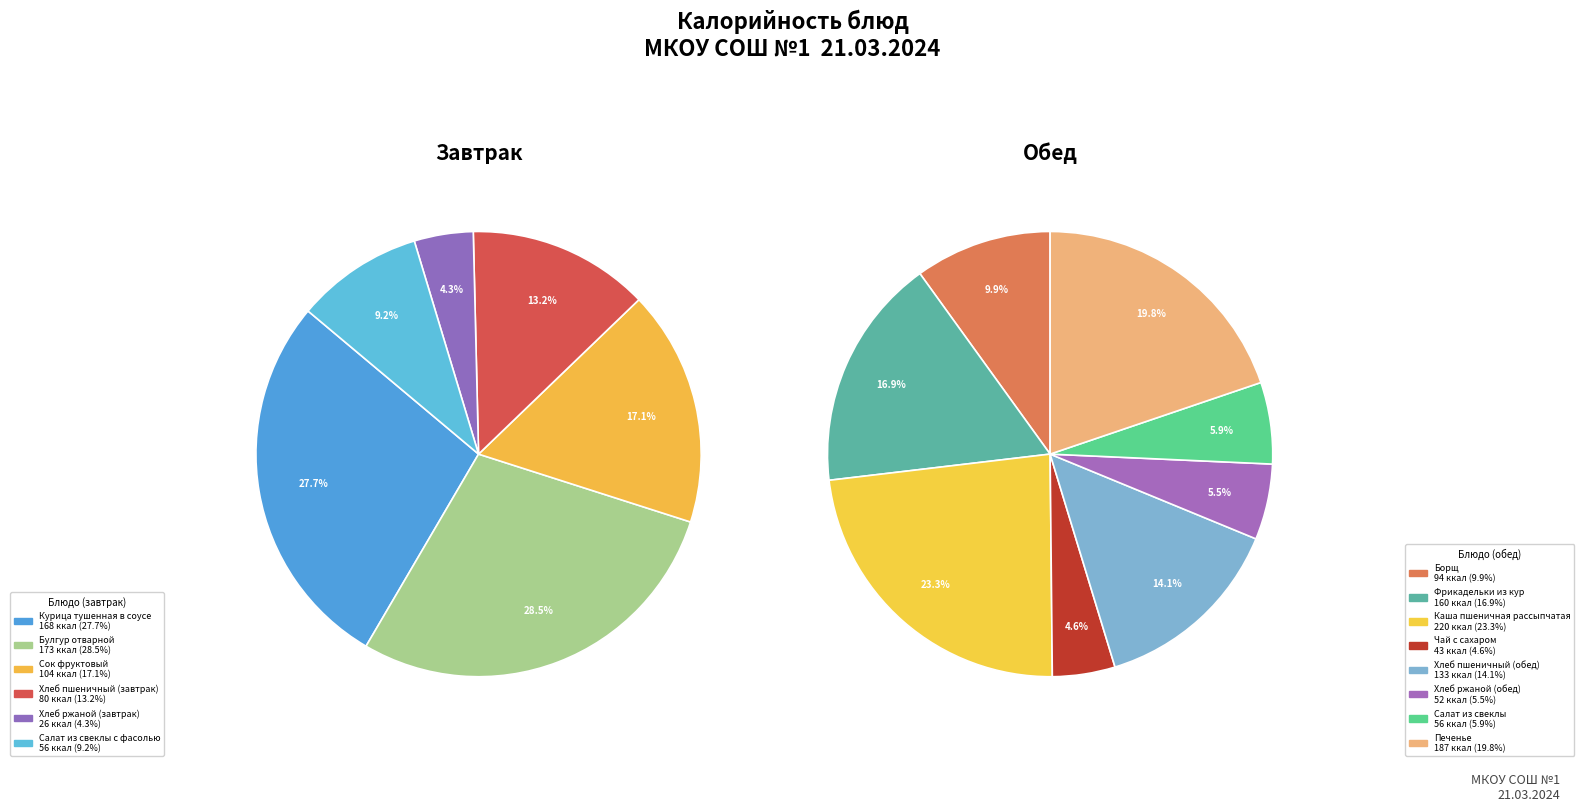

Rank the categories by value from highest to lowest.

Каша пшеничная рассыпчатая, Печенье, Булгур отварной, Курица тушенная в соусе, Фрикадельки из кур, Хлеб пшеничный (обед), Сок фруктовый, Борщ, Хлеб пшеничный (завтрак), Салат из свеклы с фасолью, Салат из свеклы, Хлеб ржаной (обед), Чай с сахаром, Хлеб ржаной (завтрак)